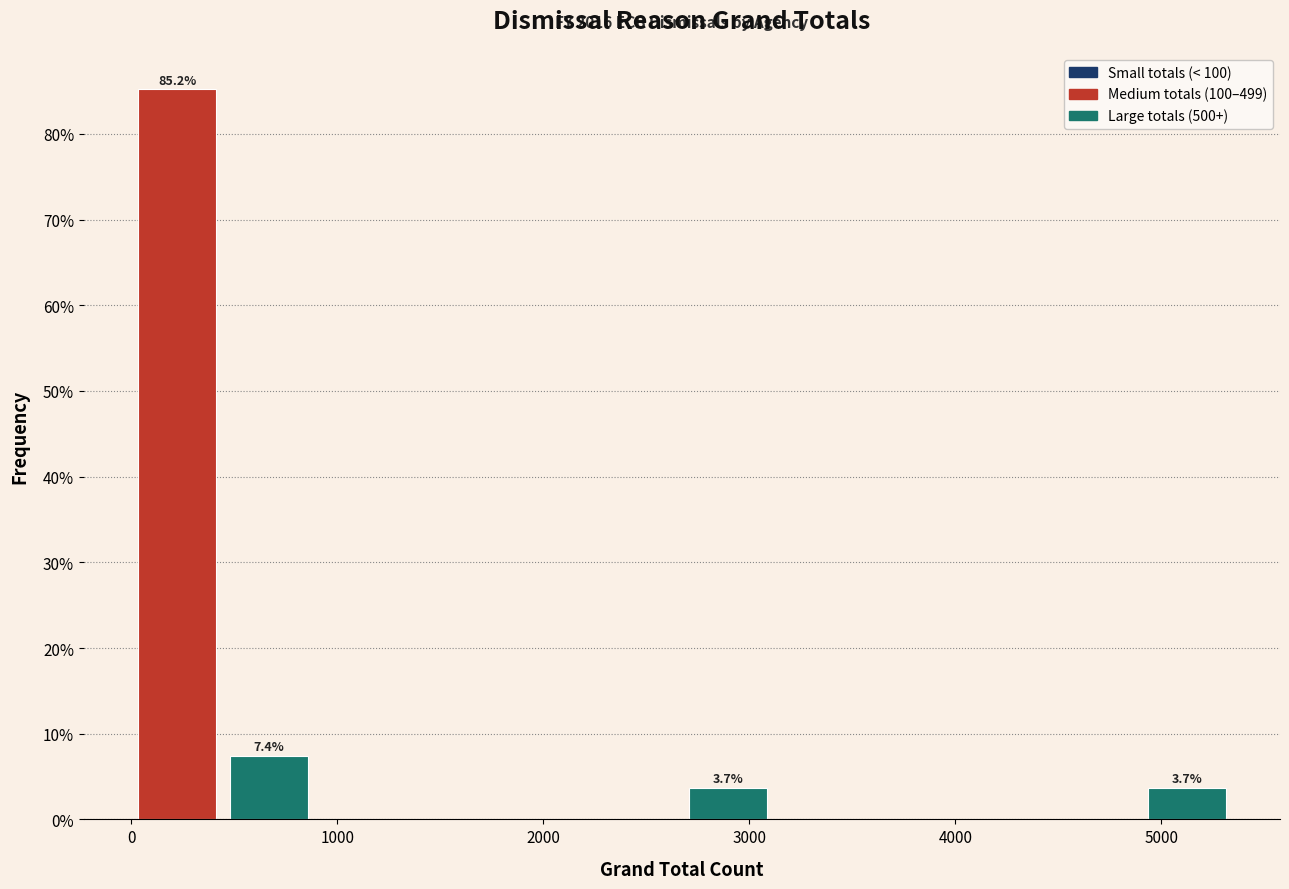

Over which range of the x-axis is the bar tallest?

0 to 400